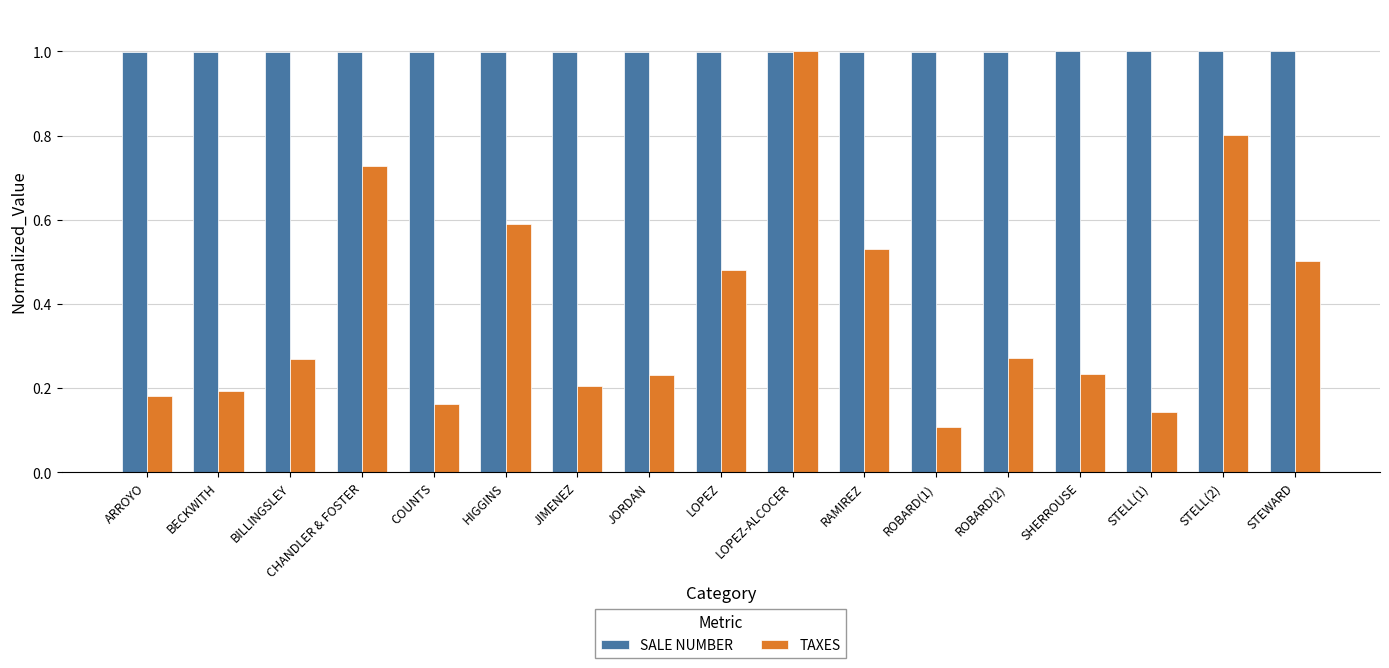

Between BECKWITH and RAMIREZ, which series saw the biggest shift?

TAXES